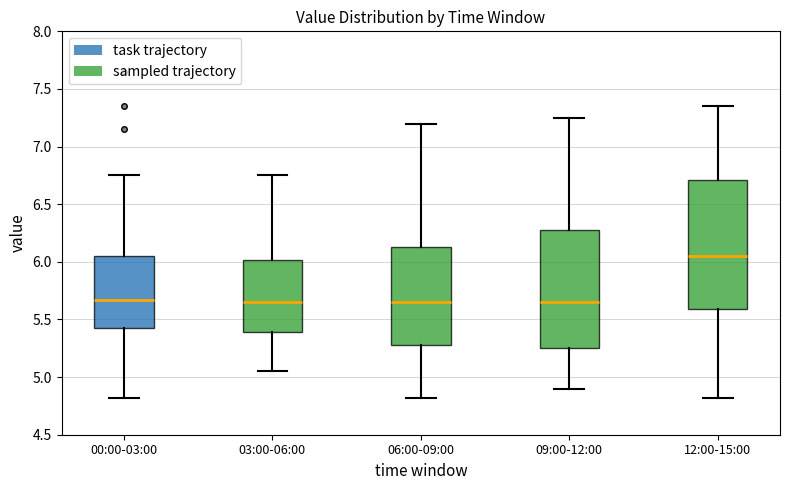

Comparing the boxes themselves (not the whiskers), which one is the tallest?

12:00-15:00